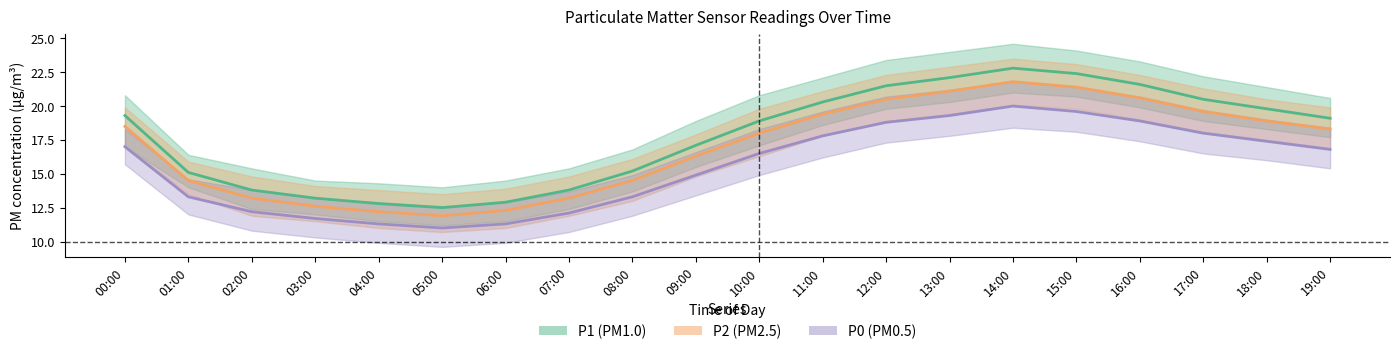

True or false: P0 (PM0.5) and P1 (PM1.0) intersect in this chart.

False